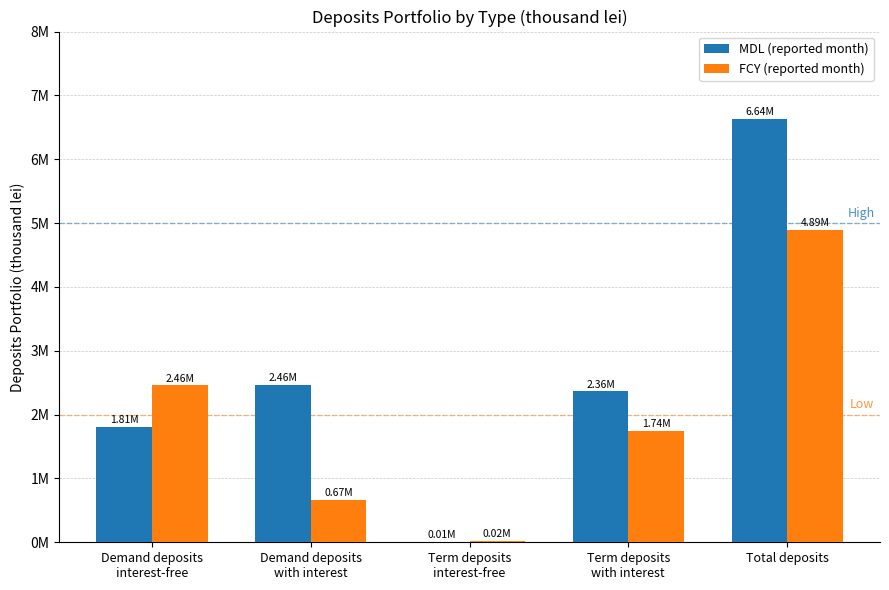

Read the FCY (reported month) value at Demand deposits
interest-free.

2456908.6